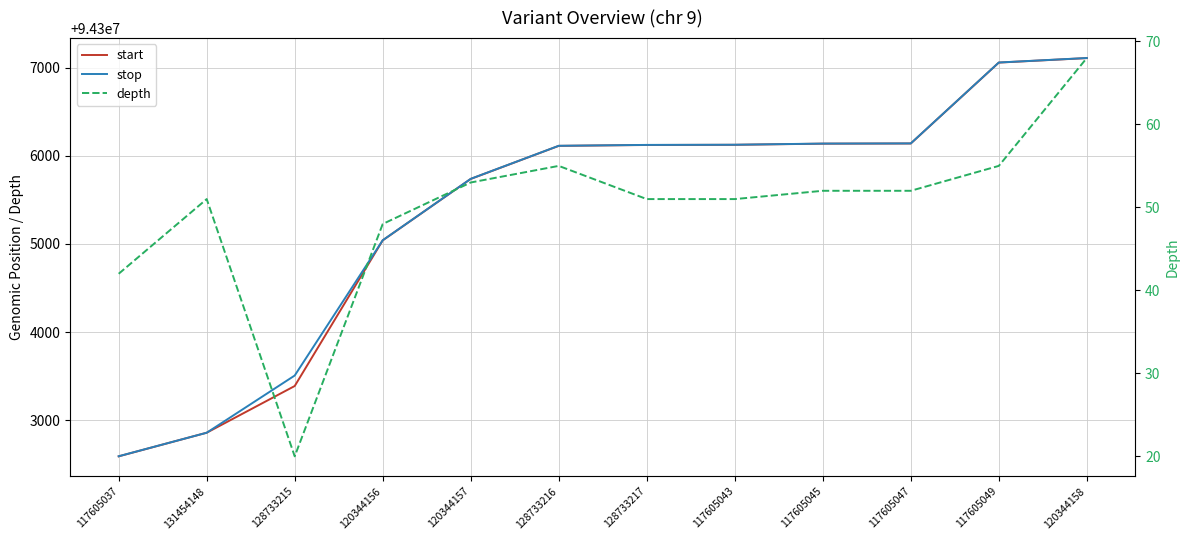

How many lines are shown in the chart?

3